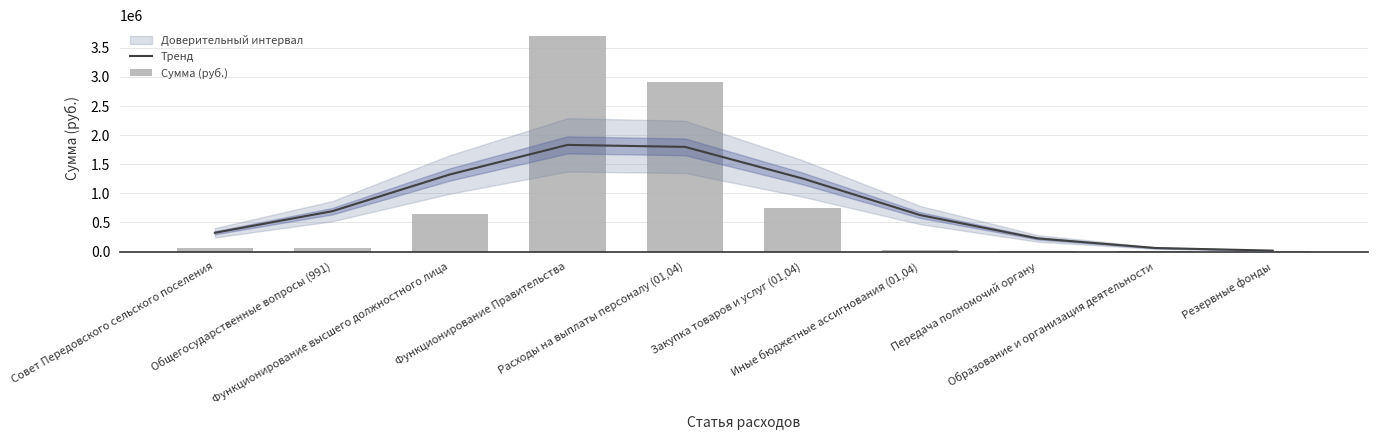

How many data points does each series have?

10